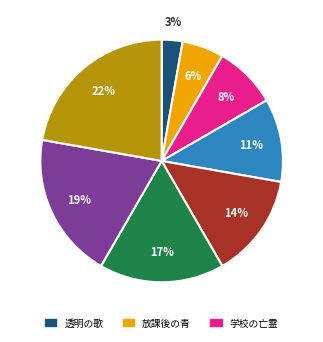

To the nearest percent, what is the average slice percentage?

12%